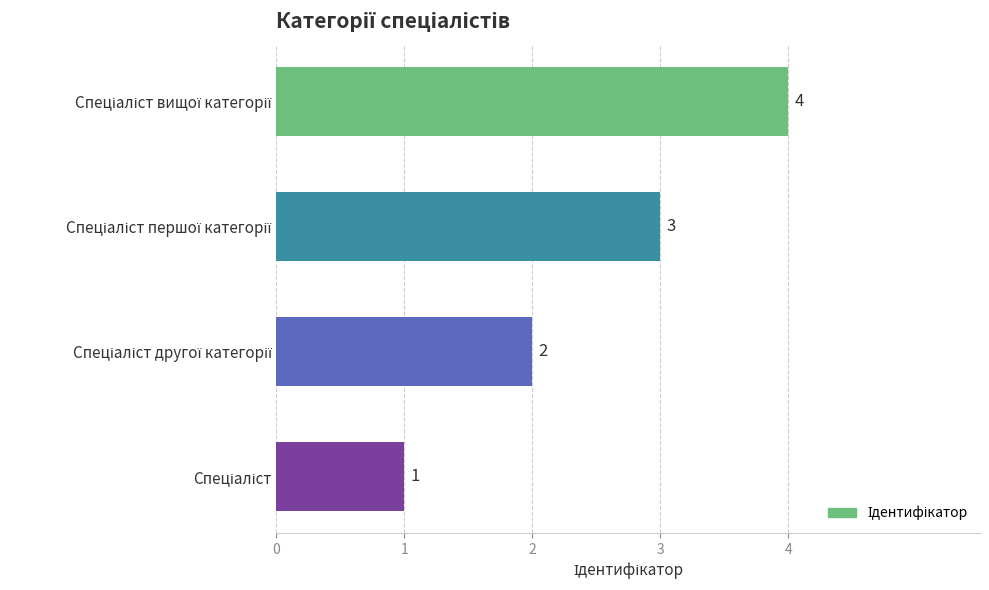

What is the difference between the maximum and minimum values?

3